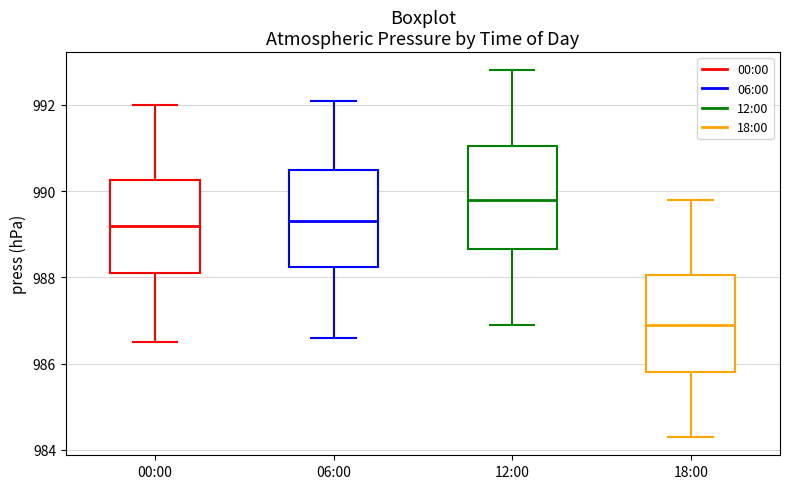

Reading left to right, read every box against the y-axis: the position of its median line, the range the box covers, and the ends of its whiskers. The values are not printed on the chart, so give them approximately, as read against the axis.

00:00: median 989.2, box 988.2 to 990.2, whiskers 986.6 to 992.0
06:00: median 989.4, box 988.2 to 990.6, whiskers 986.6 to 992.2
12:00: median 989.8, box 988.6 to 991.0, whiskers 987.0 to 992.8
18:00: median 987.0, box 985.8 to 988.0, whiskers 984.4 to 989.8